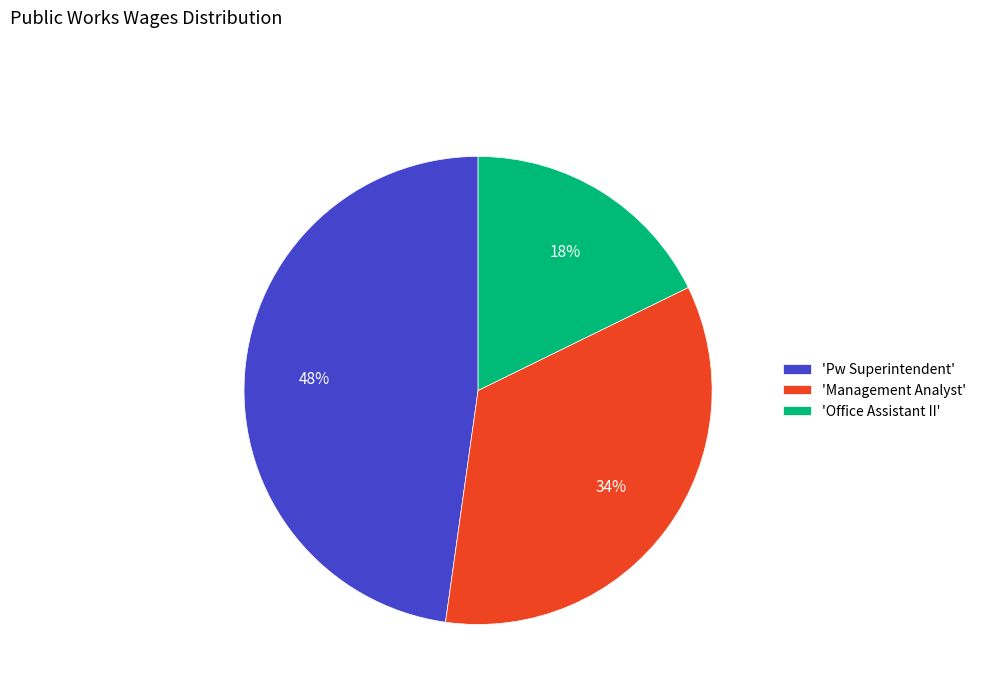

To the nearest percent, what portion does 'Office Assistant II' represent?

18%